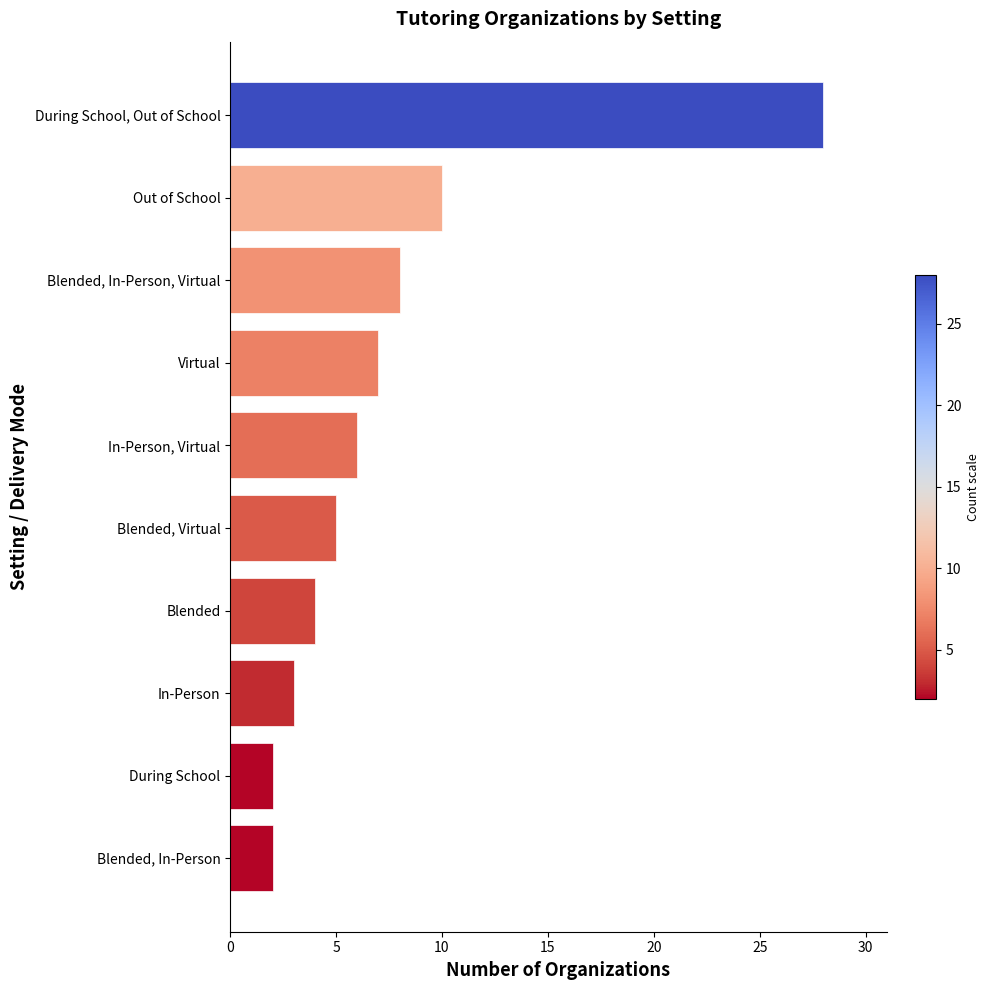

What is the average value?

8